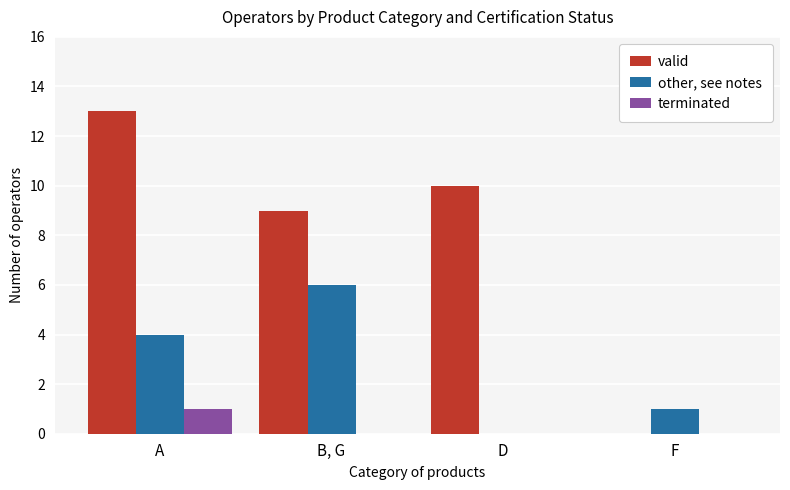

Which category has the highest value in the valid series?

A